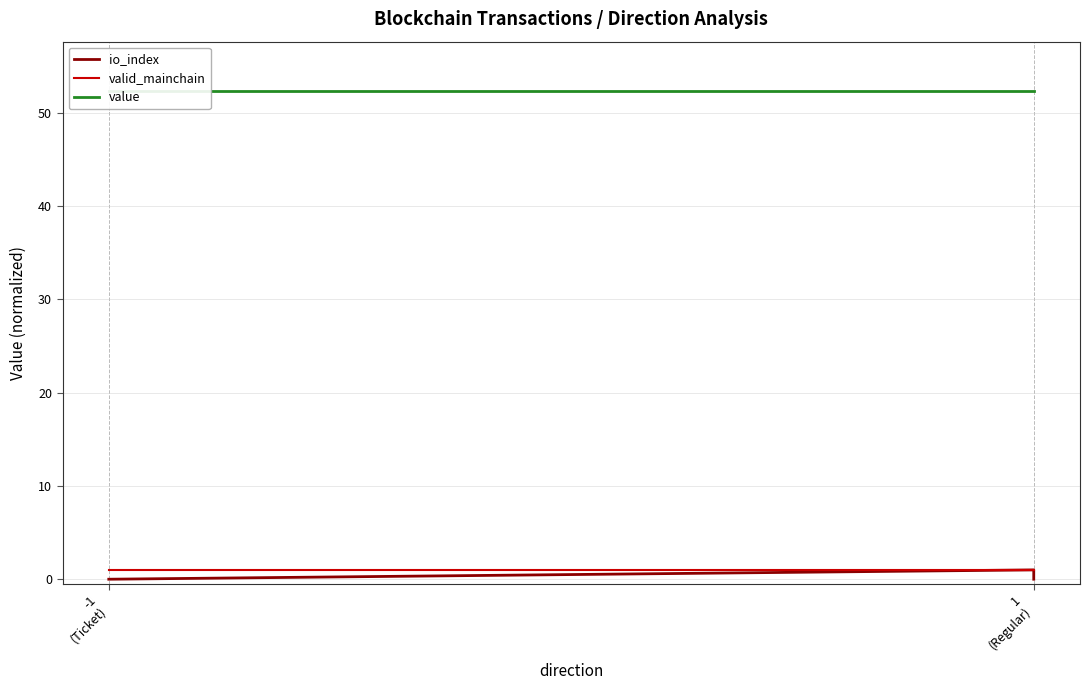

What is the sum of all valid_mainchain values?

4.0